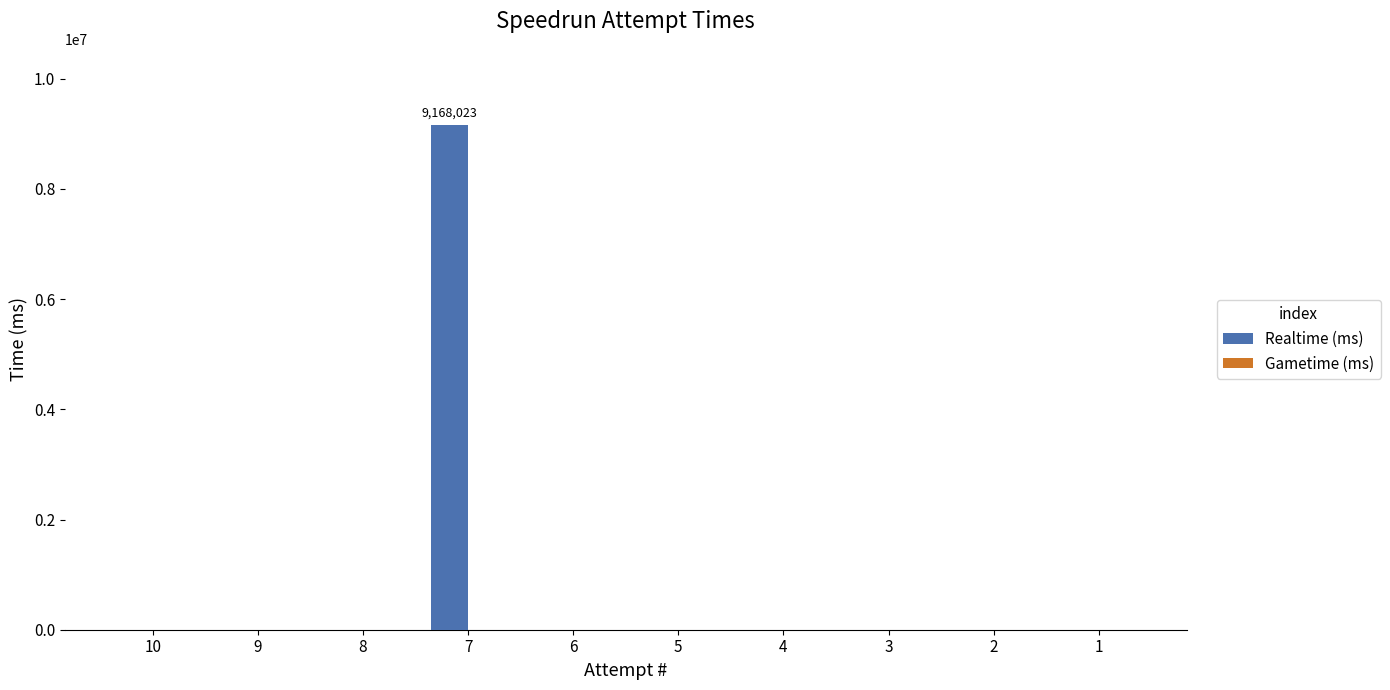

The value at 4 is 4594963. True or false?

False